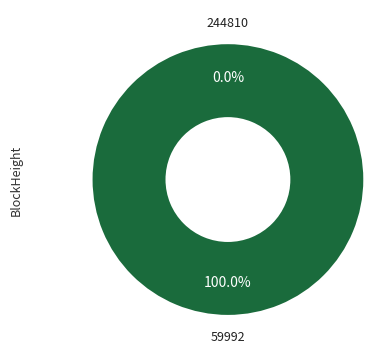

Is it true that 244810 is 1% of the pie?

False